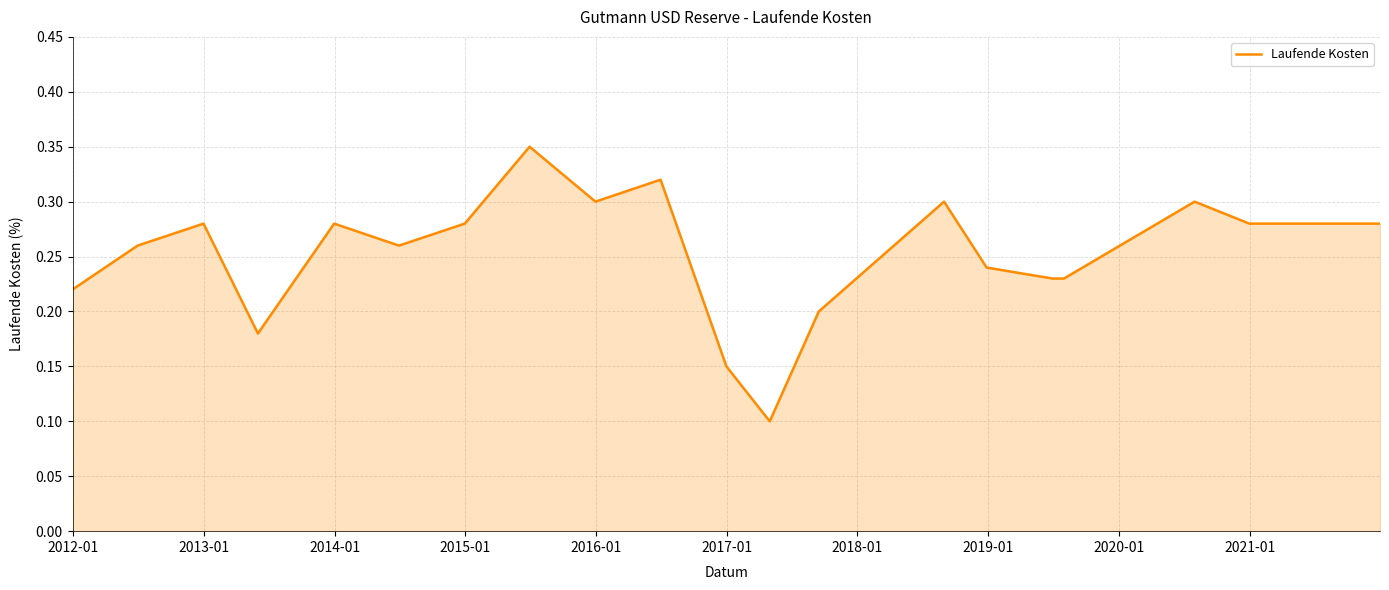

Count the values in the range 0 to 1.

20